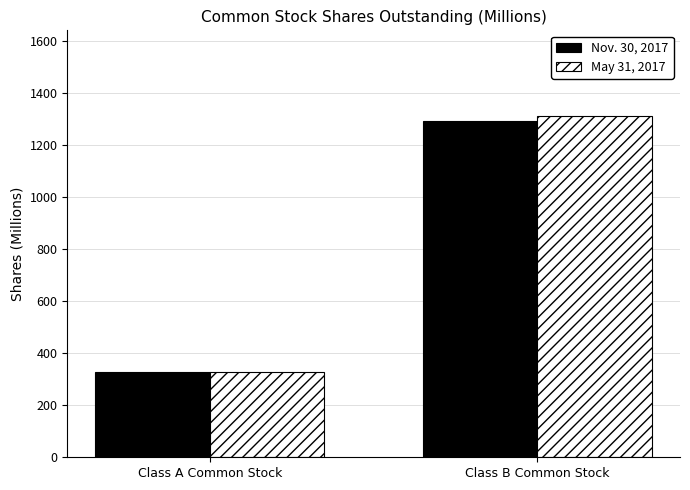

Is it true that May 31, 2017 equals 486 at Class A Common Stock?

False